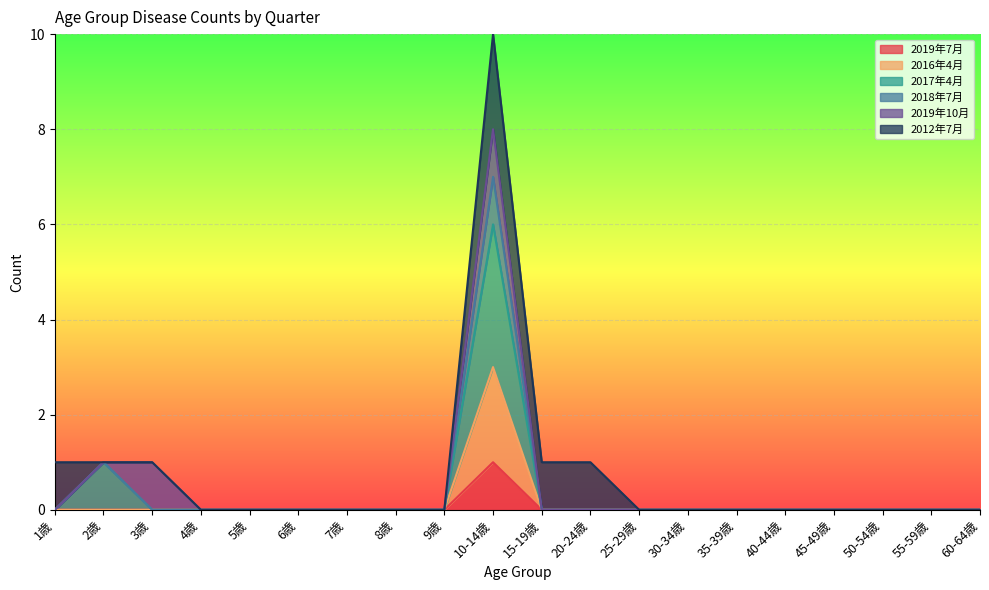

Count the 2019年7月 values in the range 0 to 1.

20